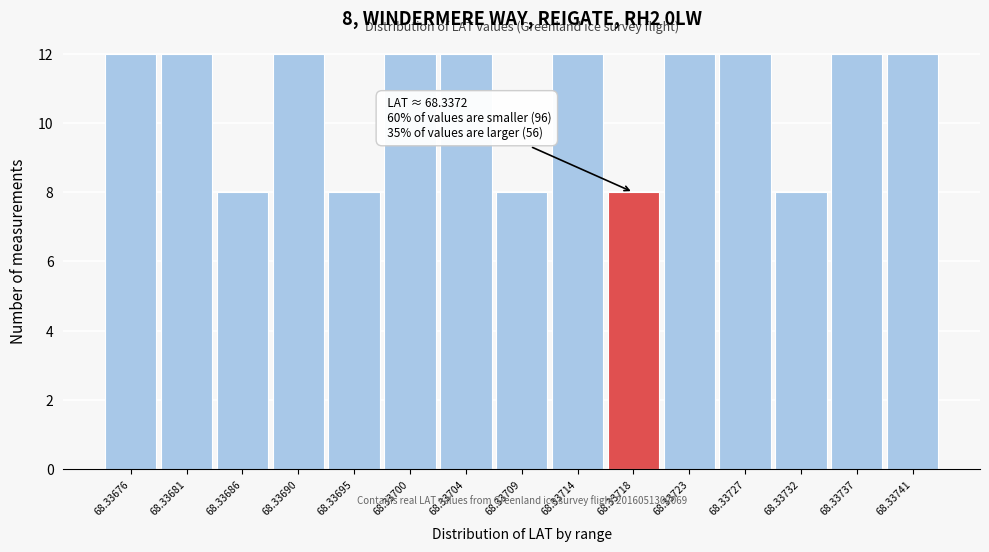

Reading right to left, what are all the values shown in this chart?

12	12	8	12	12	8	12	8	12	12	8	12	8	12	12